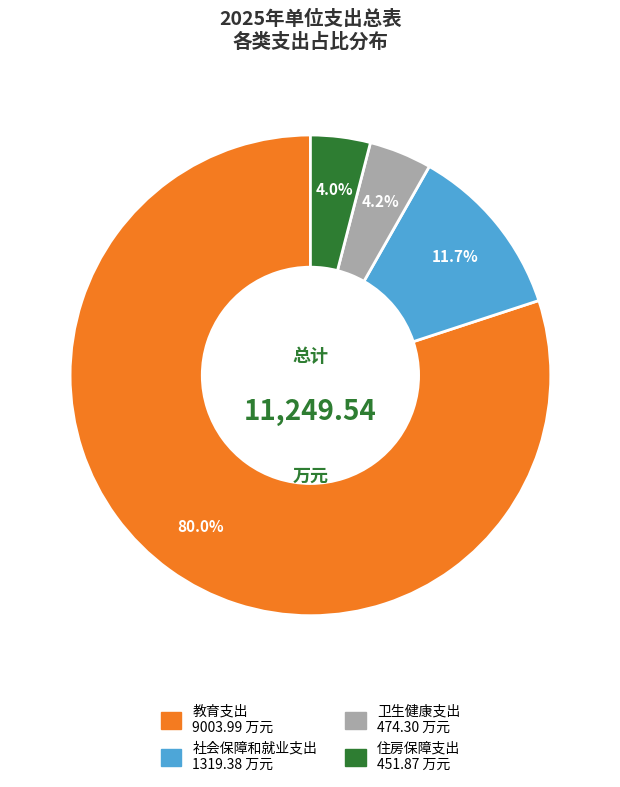

The 教育支出 slice represents 80% of the pie. True or false?

True